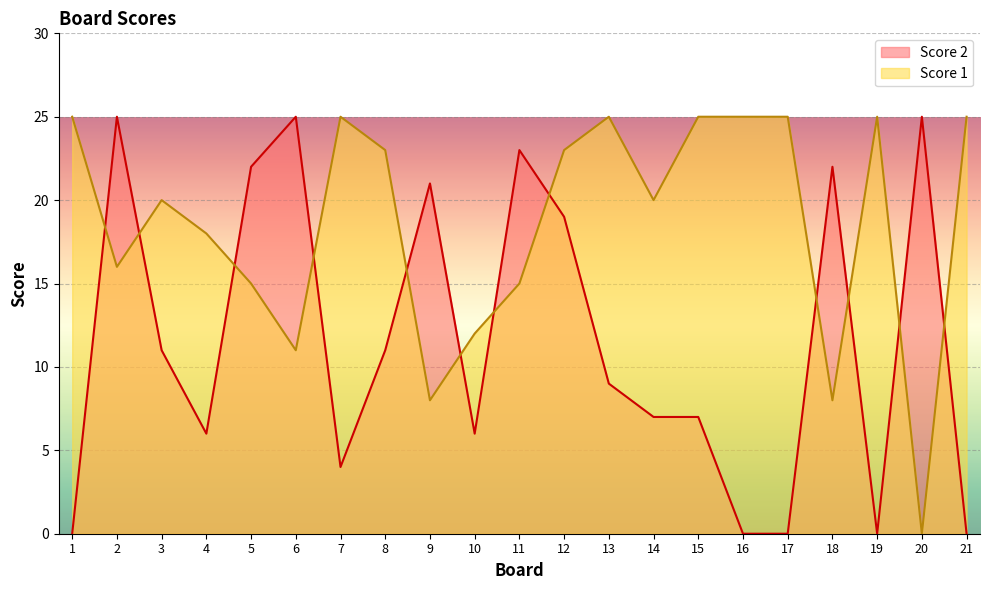

Reading right to left, extract all data points from this chart.

Score 2: 21=0	20=25	19=0	18=22	17=0	16=0	15=7	14=7	13=9	12=19	11=23	10=6	9=21	8=11	7=4	6=25	5=22	4=6	3=11	2=25	1=0
Score 1: 21=25	20=0	19=25	18=8	17=25	16=25	15=25	14=20	13=25	12=23	11=15	10=12	9=8	8=23	7=25	6=11	5=15	4=18	3=20	2=16	1=25